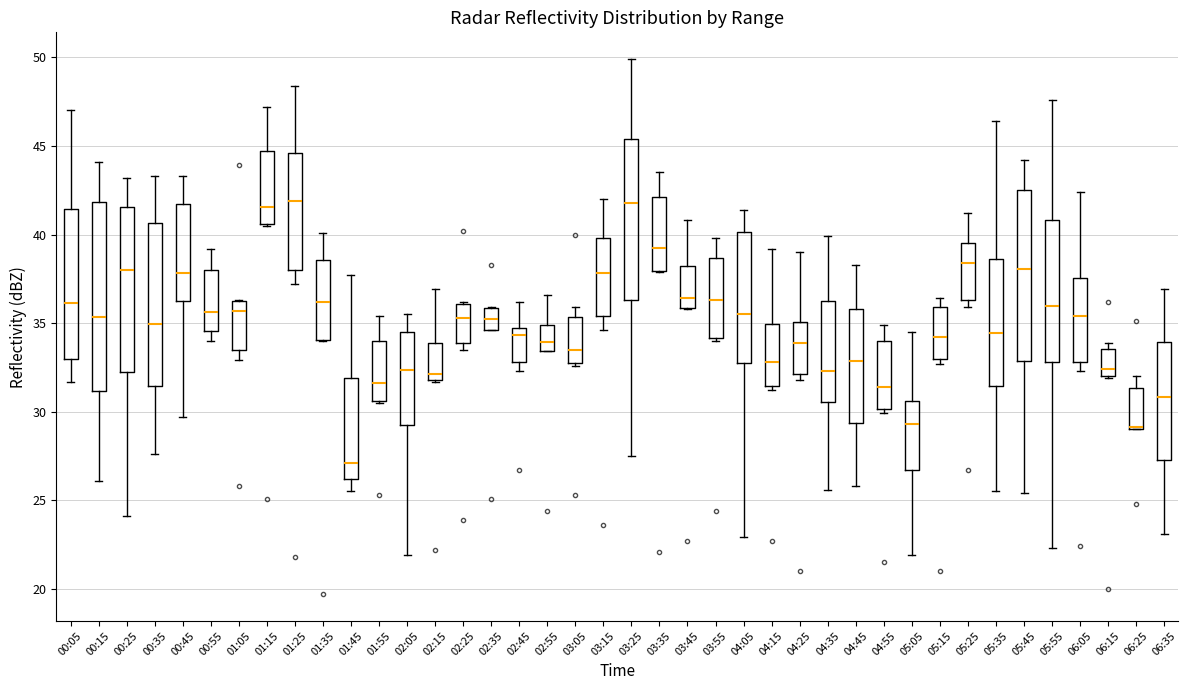

Where does the median line of the box for 01:45 sit on the y-axis? The values are not printed on the chart, so give them approximately, as read against the axis.

27.0